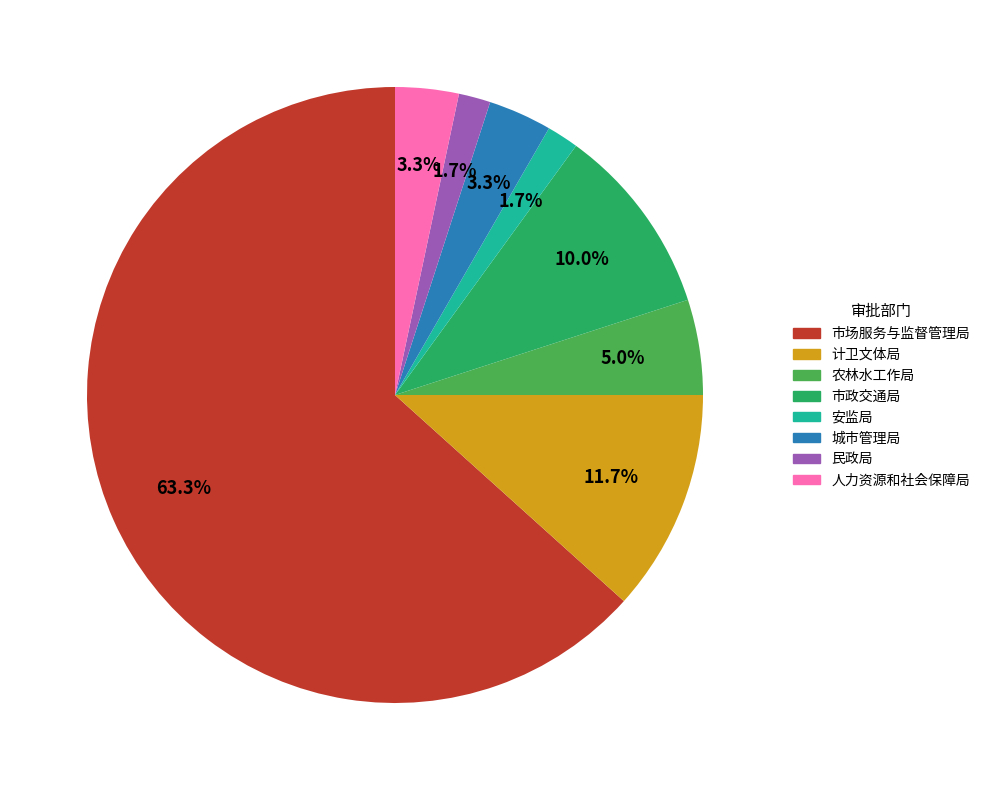

Which slice is the largest?

市场服务与监督管理局